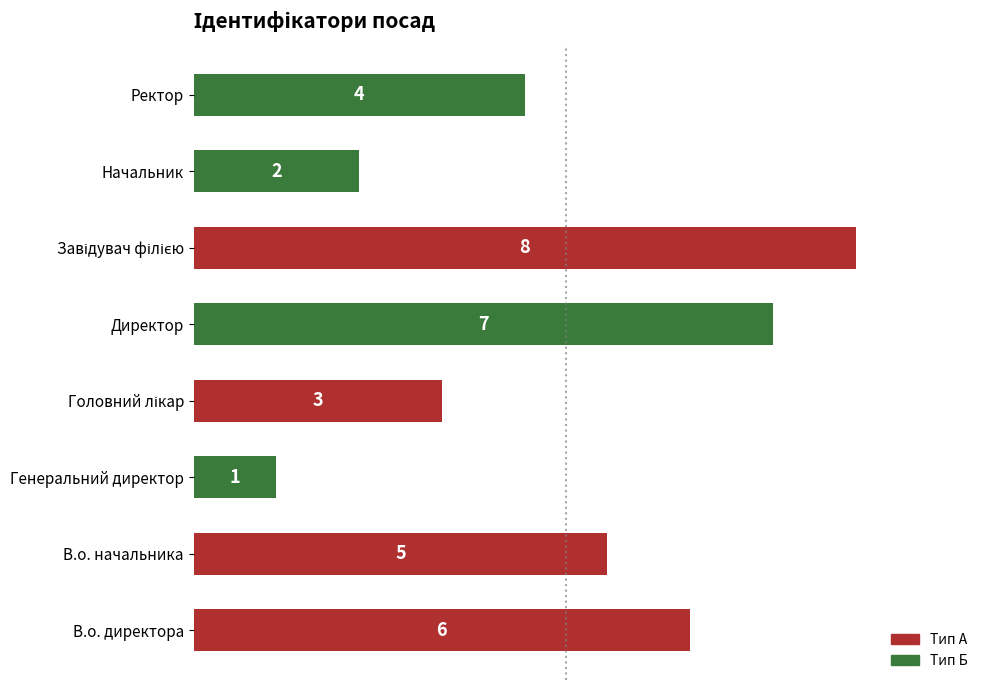

Count the number of categories in the chart.

8